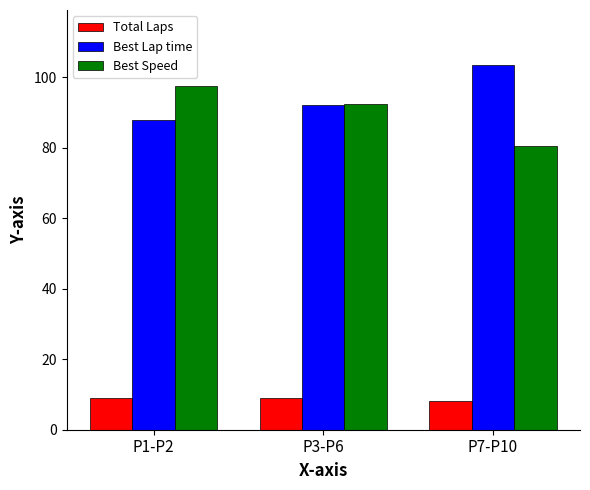

At how many categories does at least one series exceed 101?

1